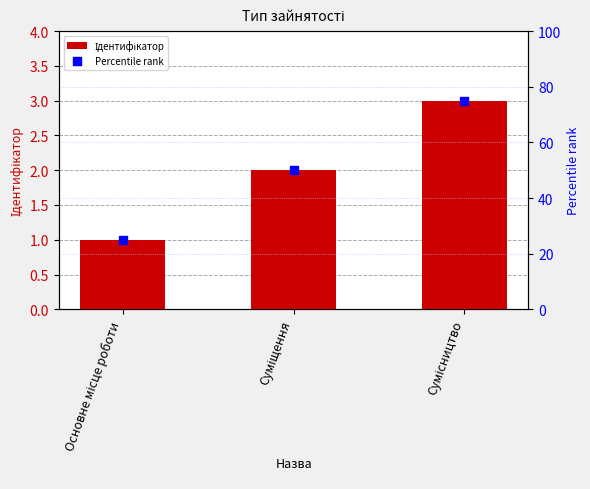

Which series contains the lowest Y value?

Ідентифікатор